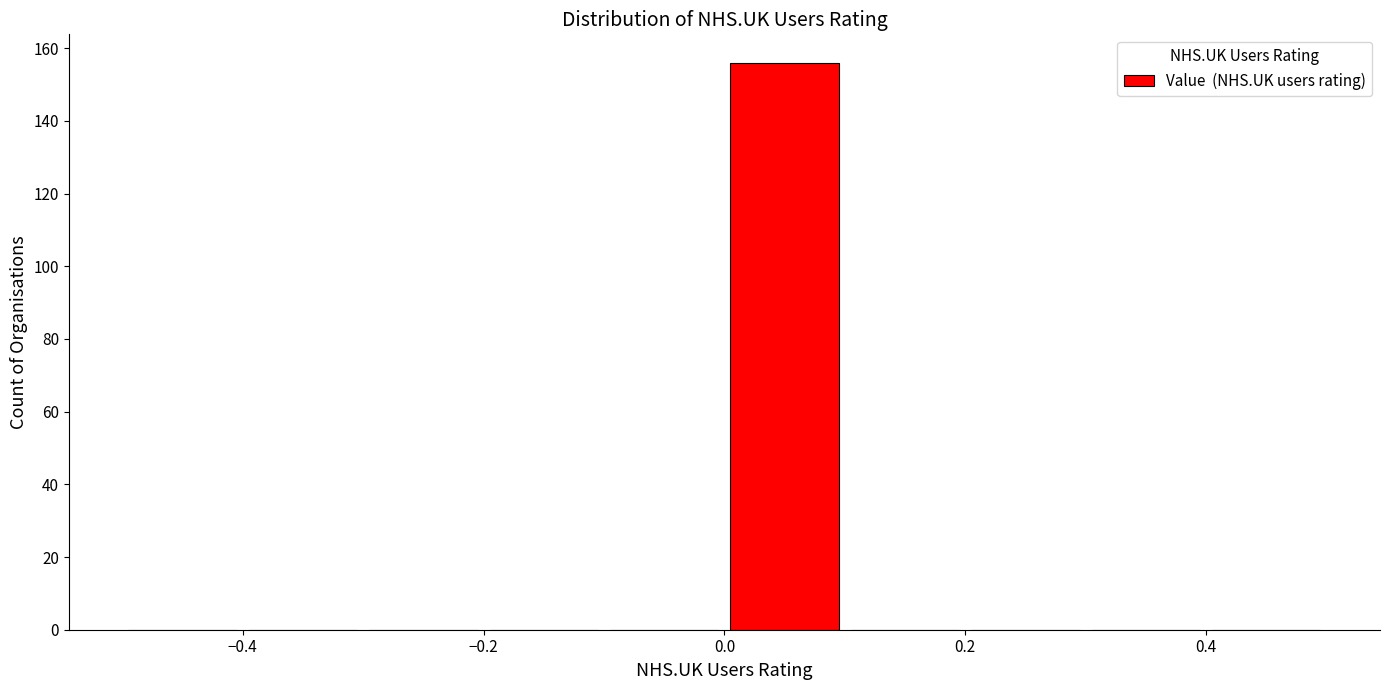

Reading left to right, list every bar in this chart as the range it spans on the x-axis followed by its height. The values are not printed on the chart, so give them approximately, as read against the axis.

-0.5 to -0.4: 0
-0.4 to -0.3: 0
-0.3 to -0.2: 0
-0.2 to -0.1: 0
-0.1 to 0.0: 0
0.0 to 0.1: 156
0.1 to 0.2: 0
0.2 to 0.3: 0
0.3 to 0.4: 0
0.4 to 0.5: 0